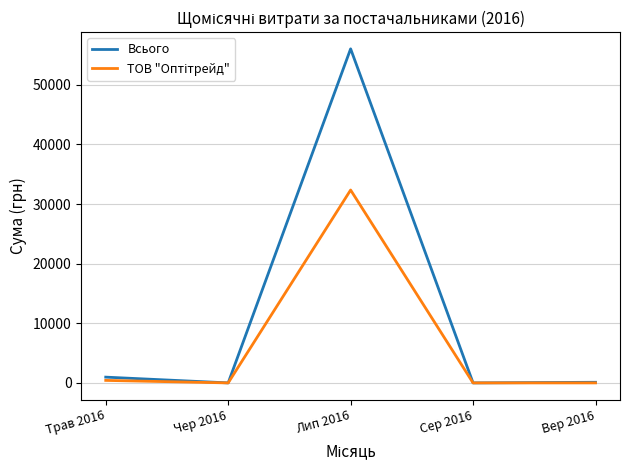

Which series has the largest total across all categories?

Всього